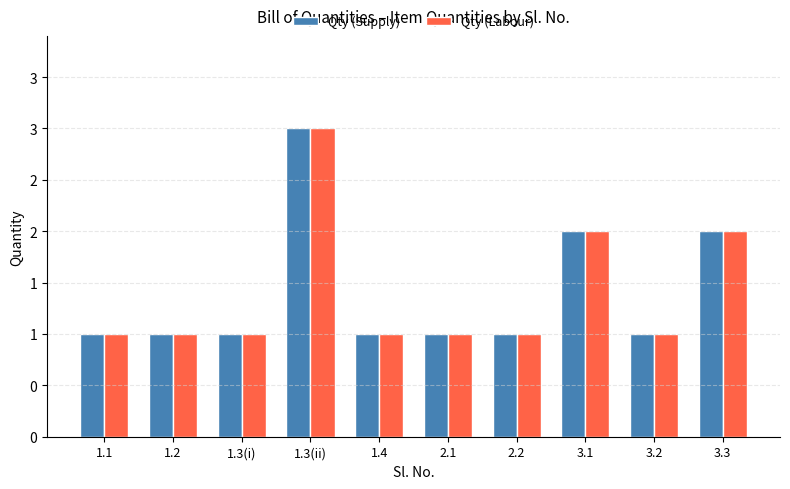

At which category is the sum across all series the highest?

1.3(ii)